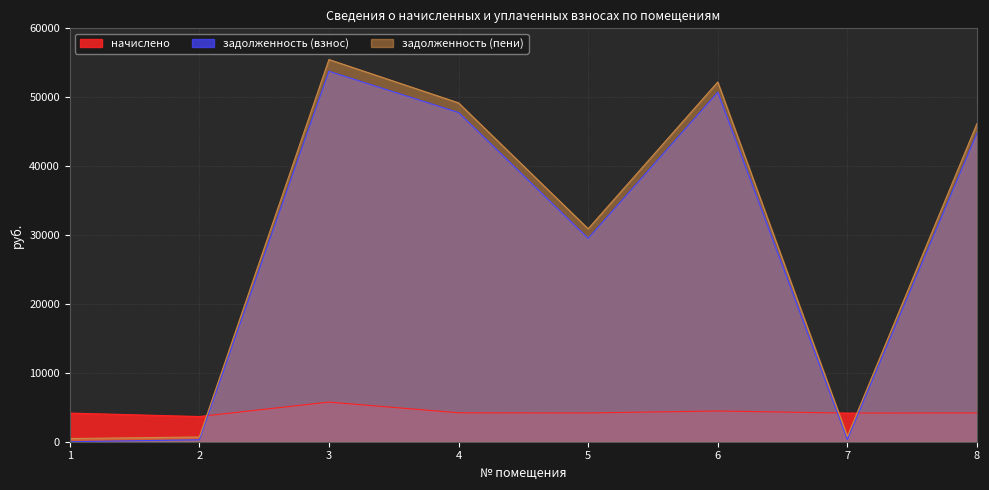

What is the value of the задолженность (пени) point at the 7th from the left?

783.1